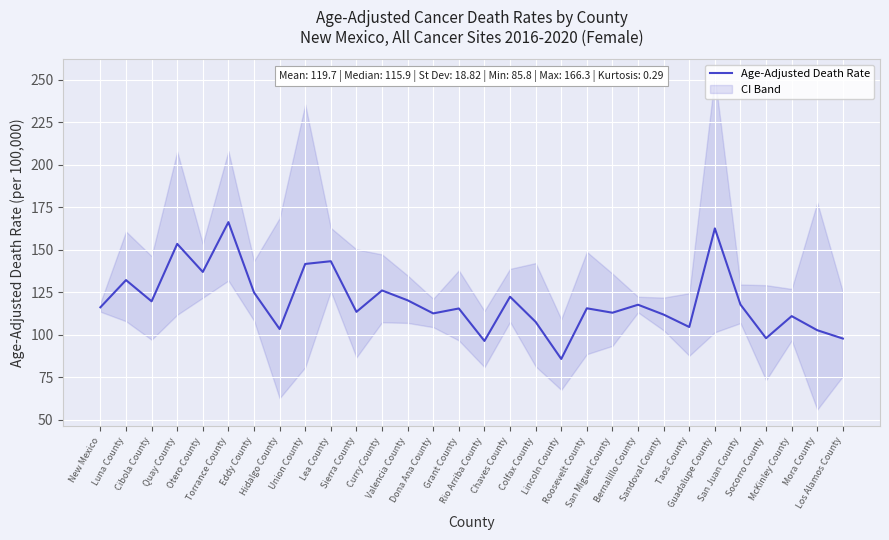

How many points are higher than both their immediate neighbors (excluding endpoints)?

11